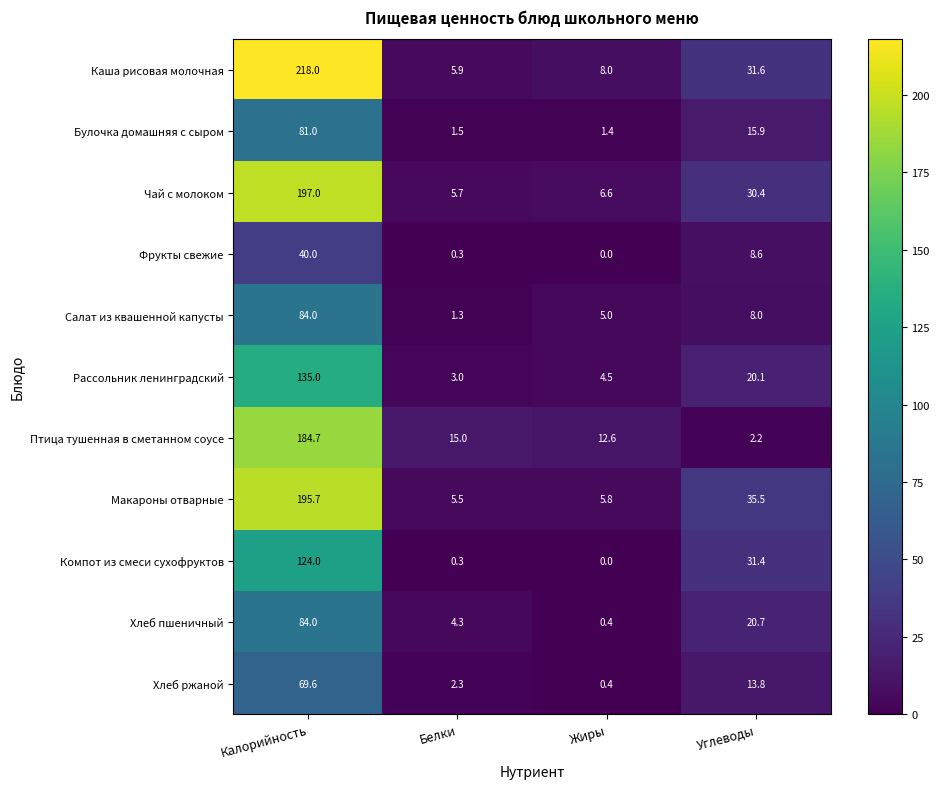

What is the highest value of the Фрукты свежие series?

40.0